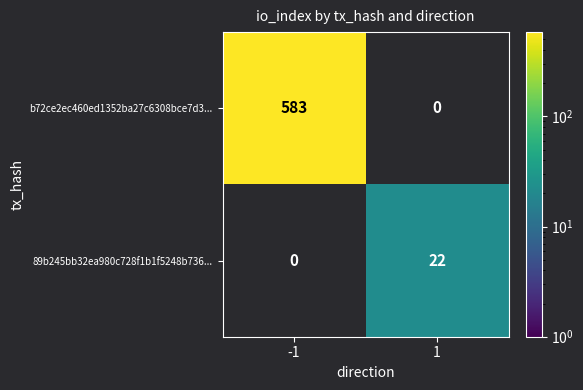

The value of b72ce2ec460ed1352ba27c6308bce7d3... at -1 is 1035. True or false?

False